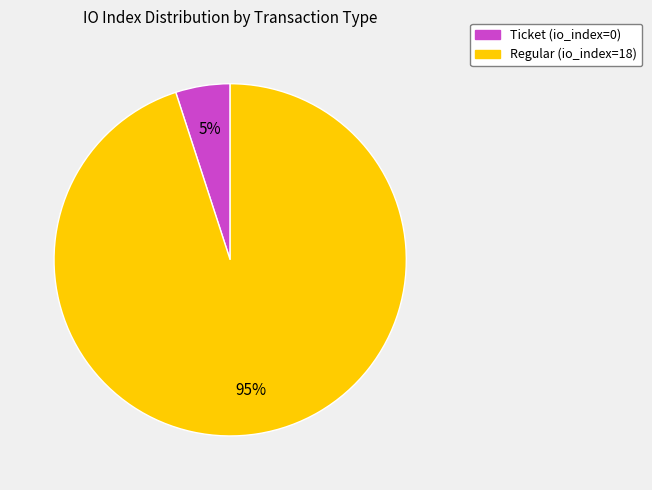

Is there a majority slice in this chart?

Yes